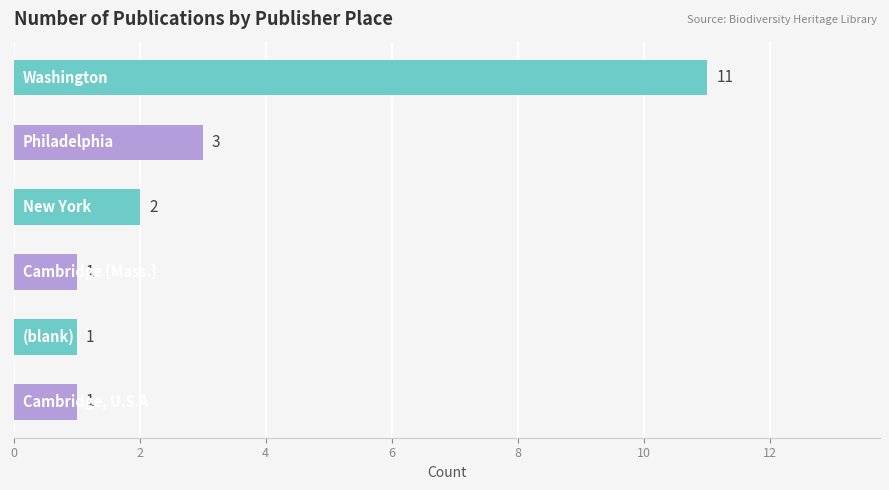

Reading top to bottom, extract all data points from this chart.

11	3	2	1	1	1